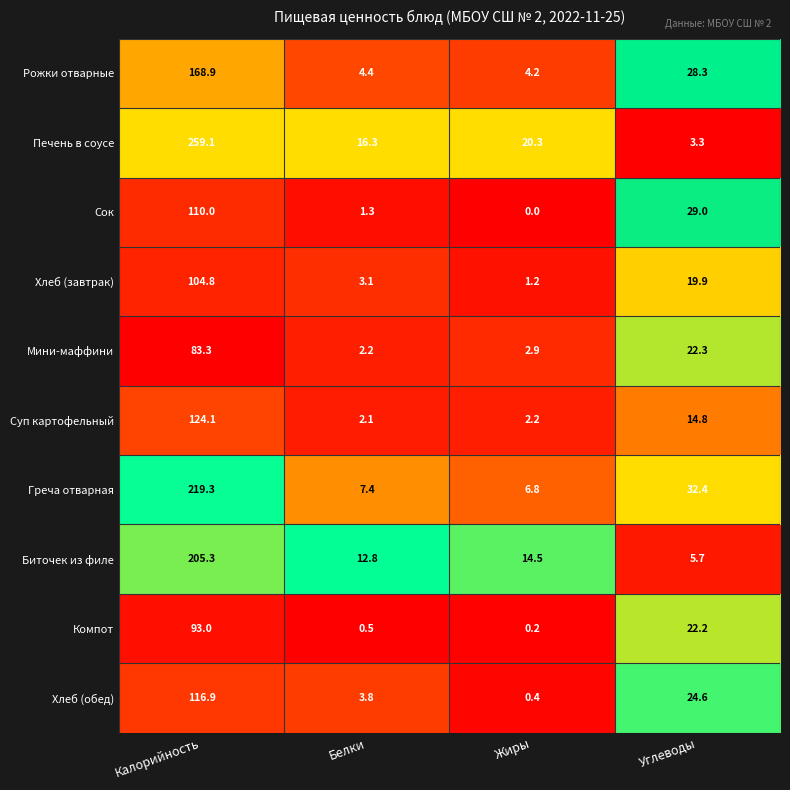

What is the average value of the Хлеб (обед) series?

36.4